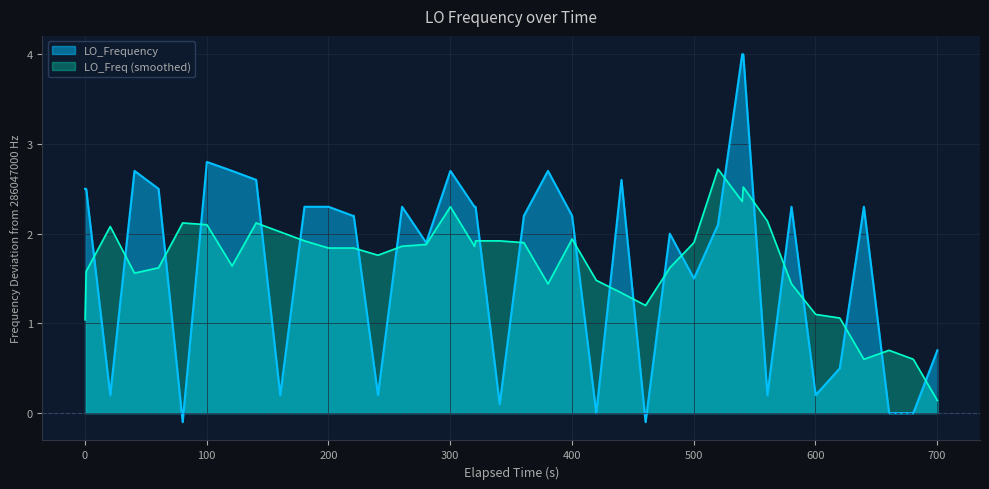

What is the smallest value displayed?

-0.1